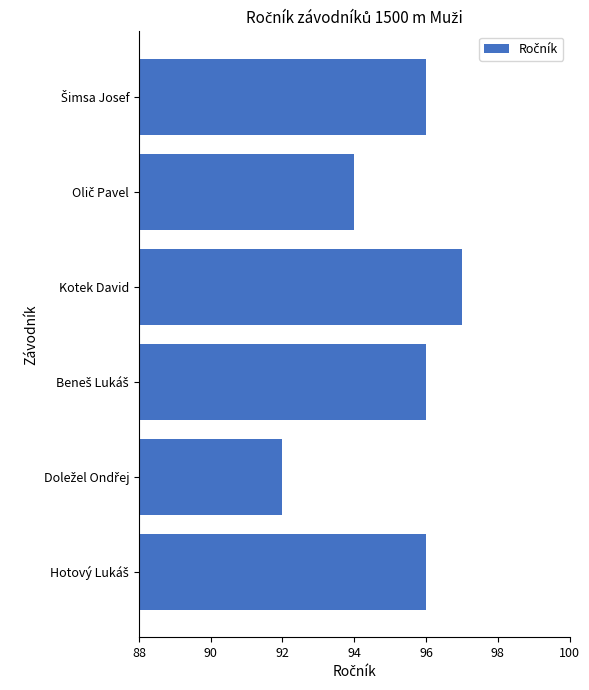

How many bars are there in total?

6